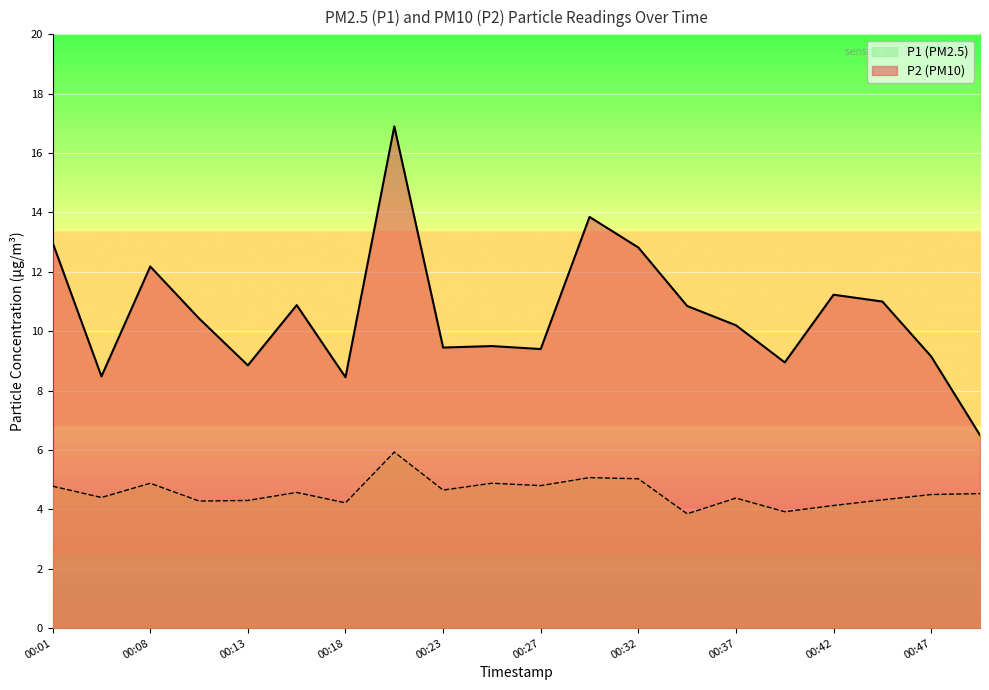

Which category has the highest value in the P2 series?

00:20